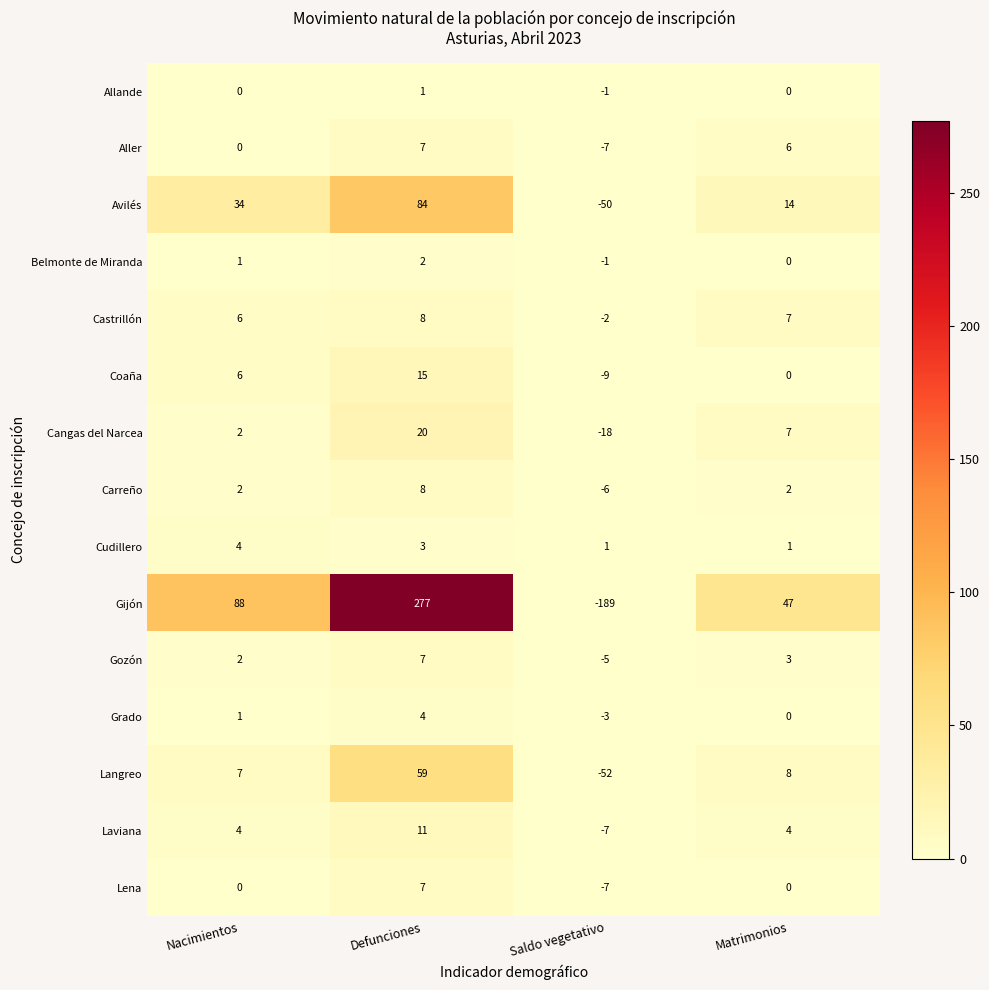

At which label is Gijón closest to 44?

Matrimonios